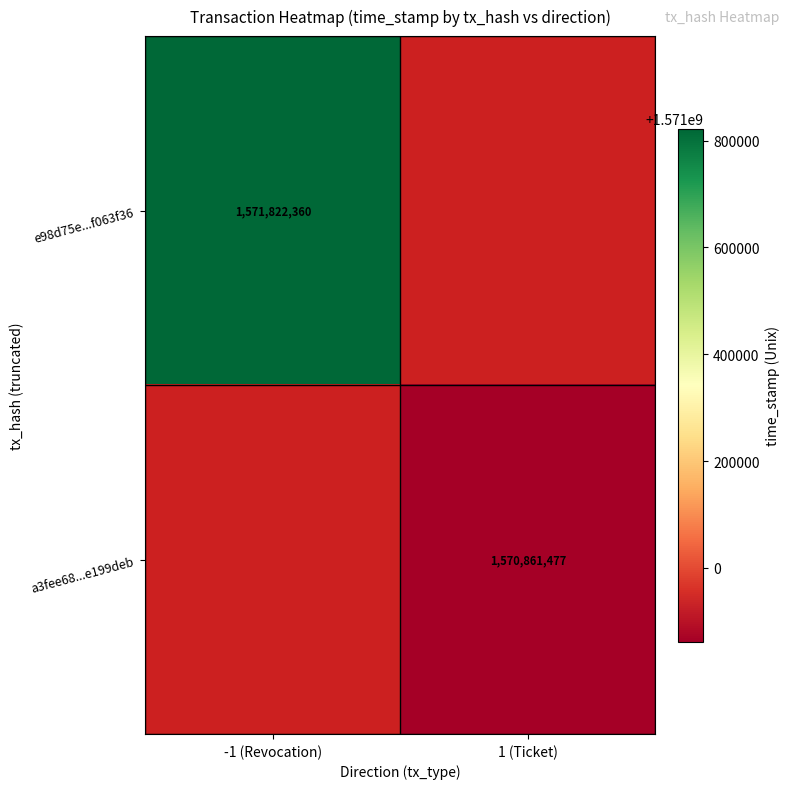

Is the value of e98d75e...f063f36 at -1 (Revocation) greater than the value of a3fee68...e199deb at 1 (Ticket)?

Yes